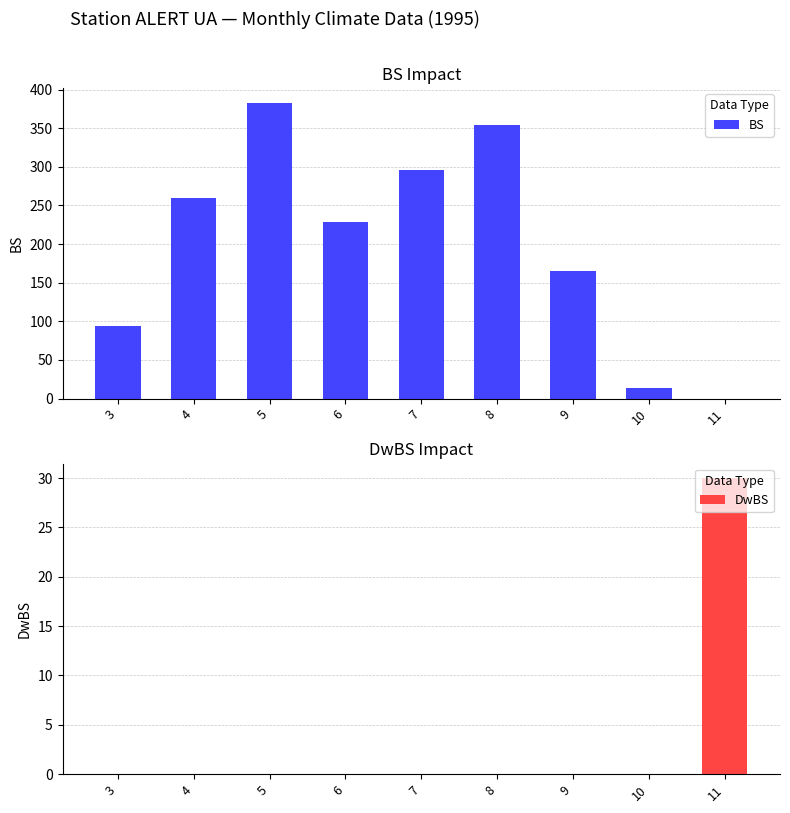

What is the value of the BS bar at the 2nd from the left?

259.4